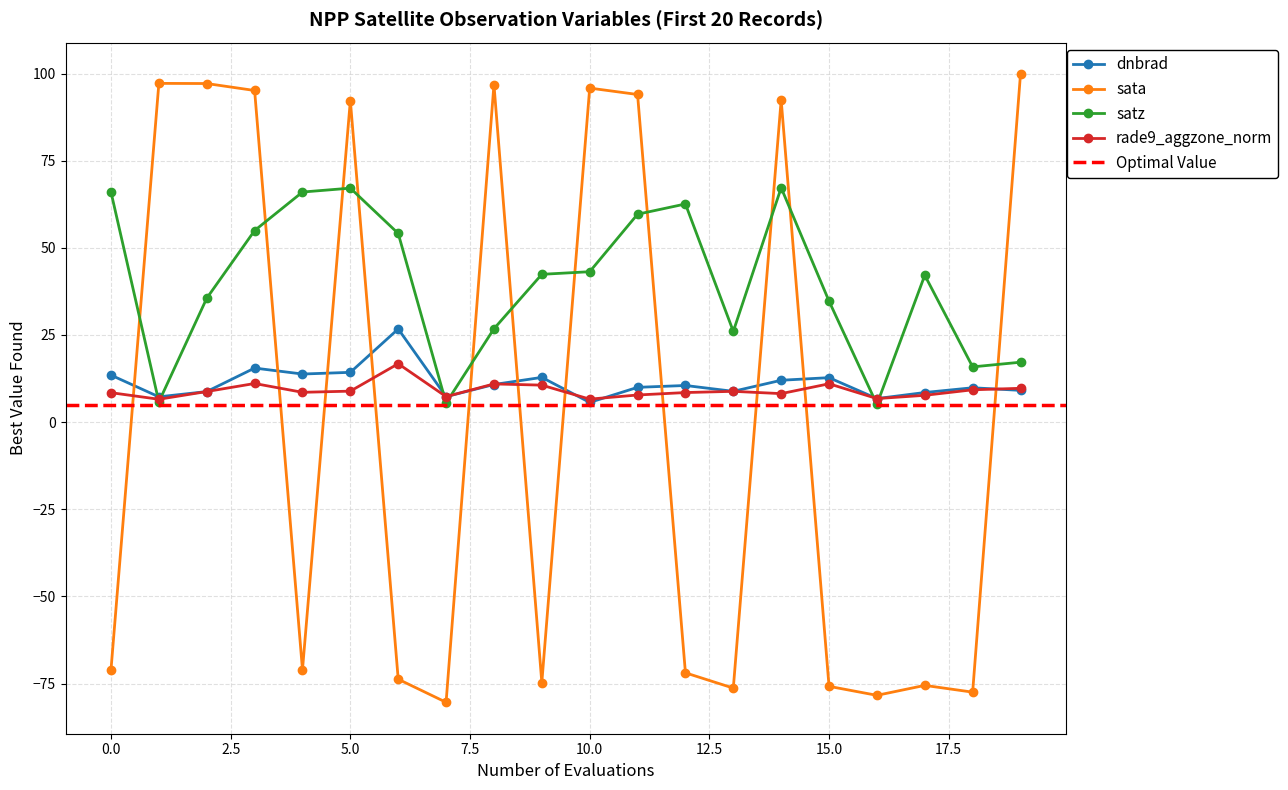

Which series has the largest total across all categories?

satz